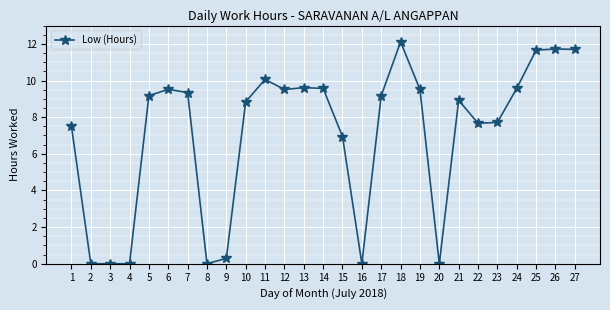

True or false: the data has more than 0 interior local peaks.

True